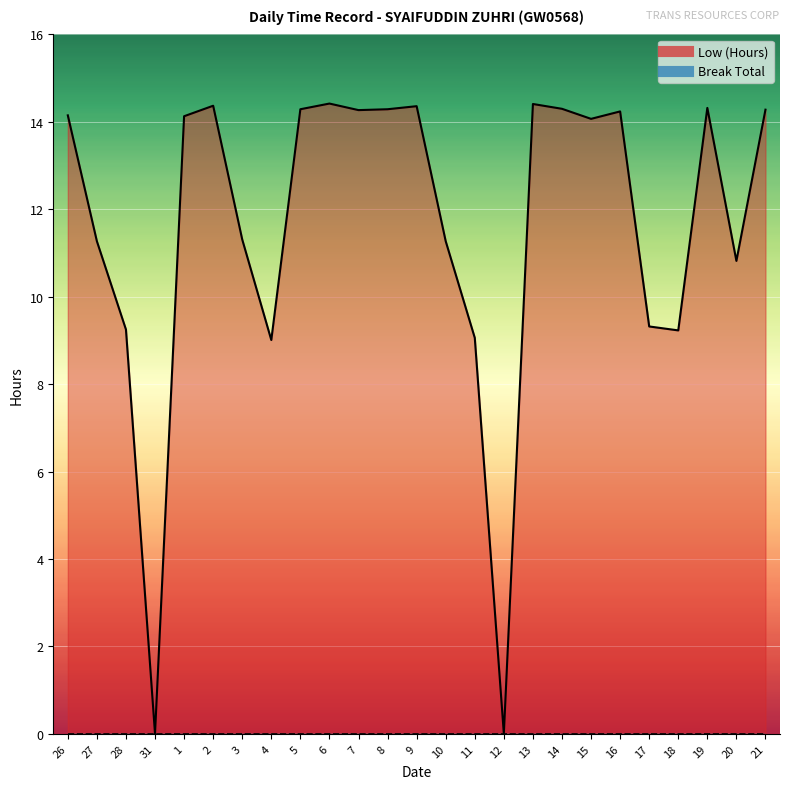

Where is the data nearest to the value 7?

4